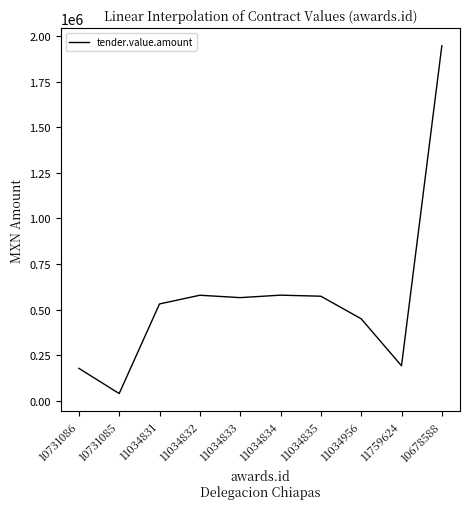

The value at 11034831 is 531892.0. True or false?

True